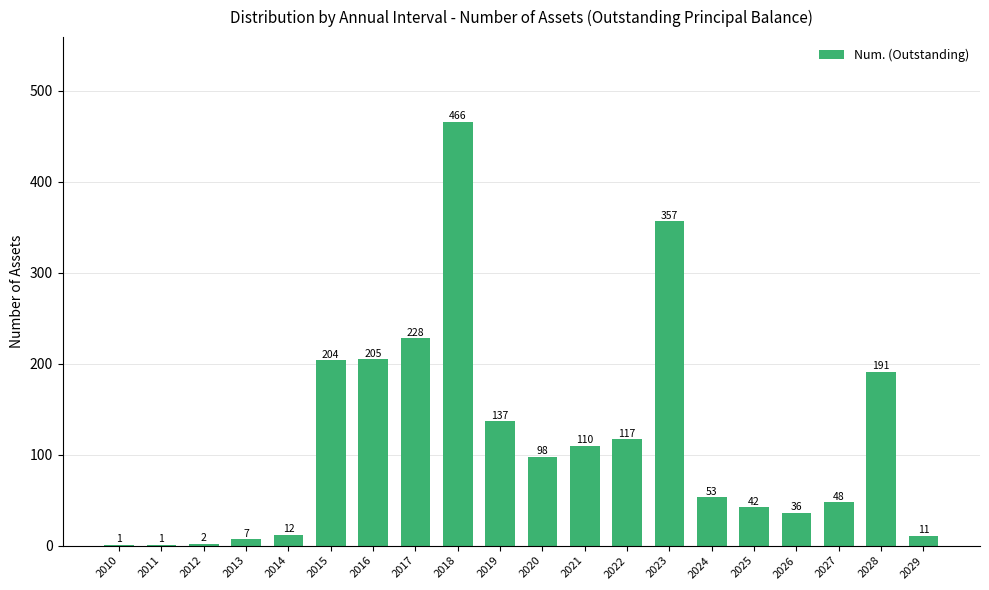

Where does the data first go above 98?

2015